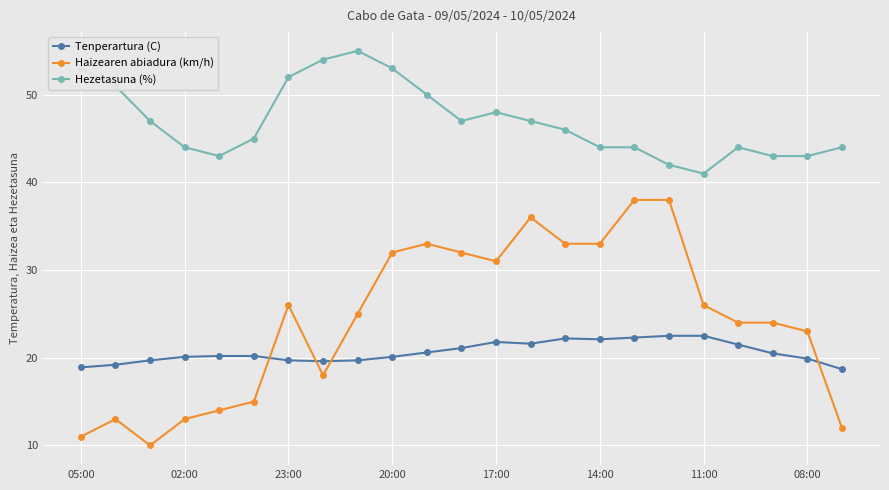

Rank the series by their maximum value, from highest to lowest.

Hezetasuna (%), Haizearen abiadura (km/h), Tenperartura (C)